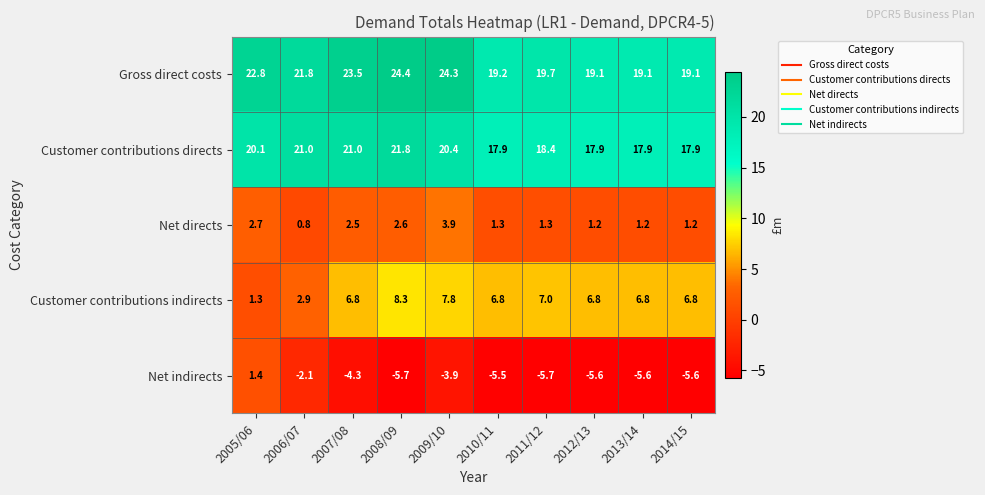

At how many categories does at least one series exceed 17?

10